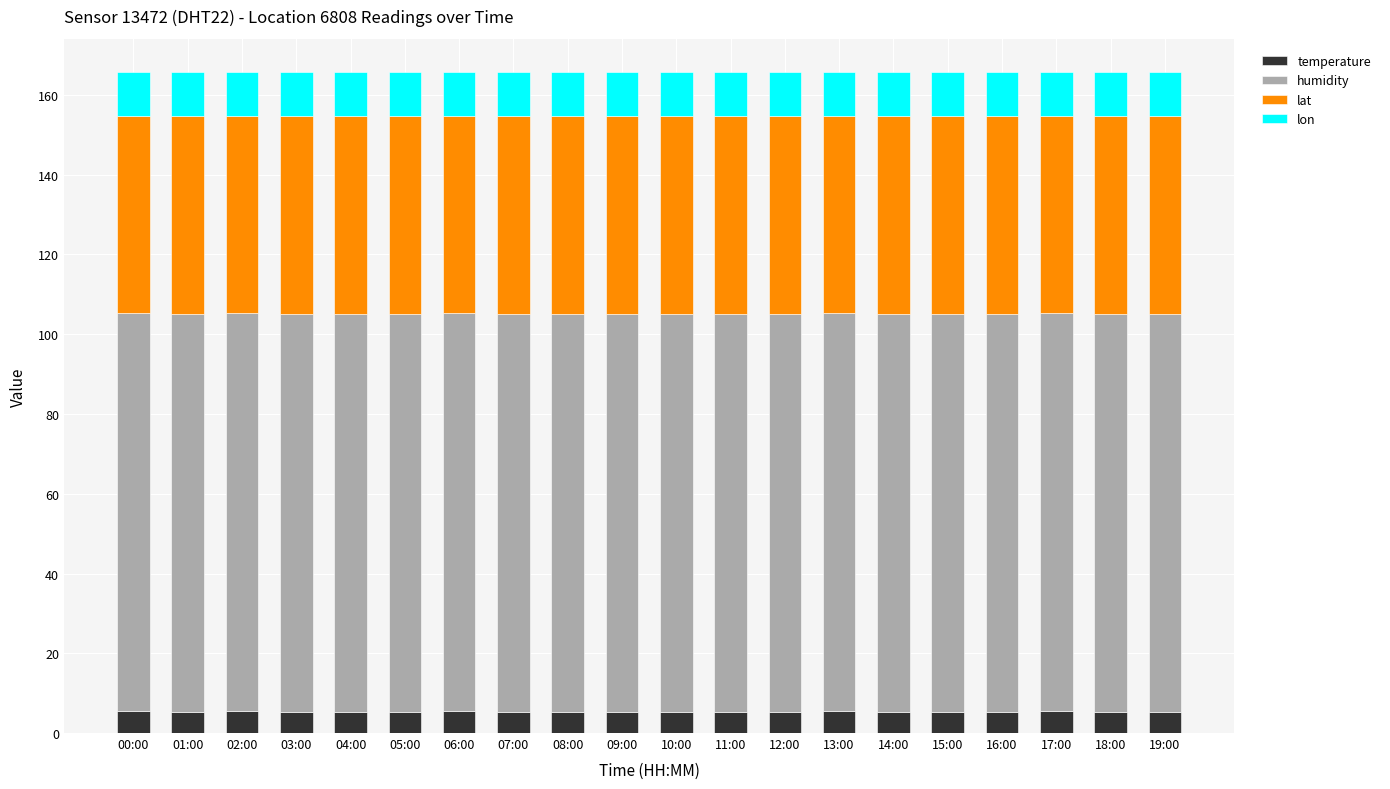

What is the total value across all series at 09:00?

165.7